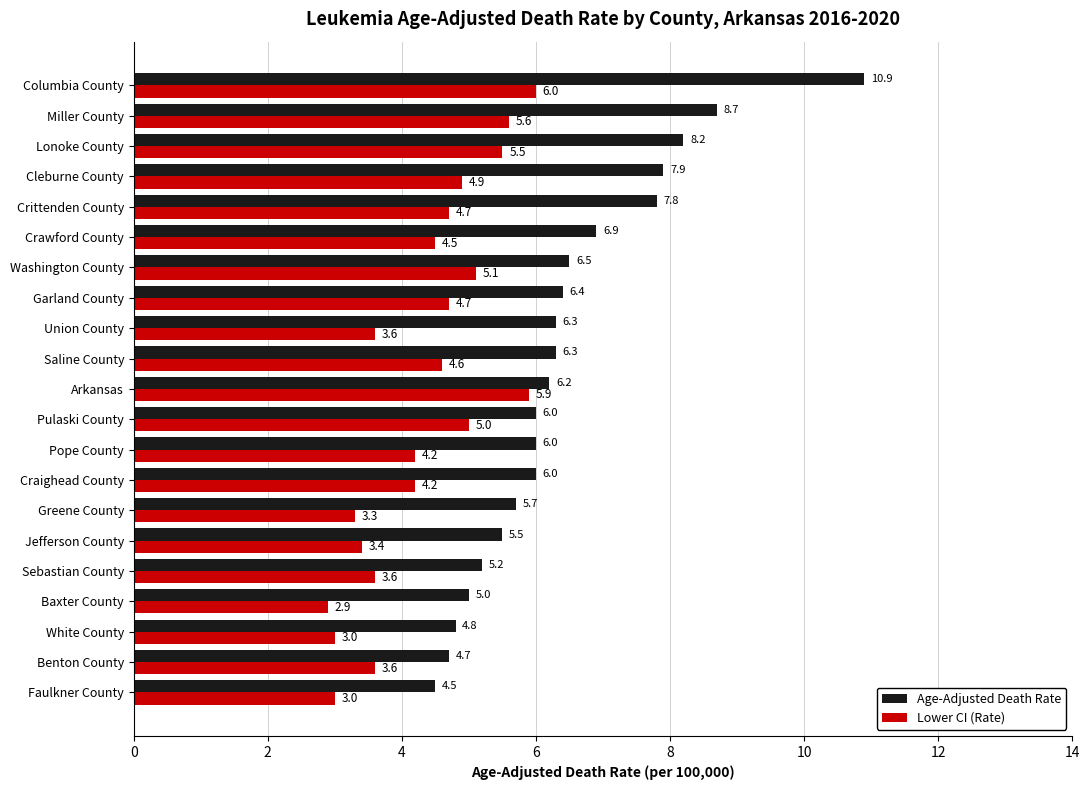

True or false: Age-Adjusted Death Rate has a value of 5.5 at Jefferson County.

True